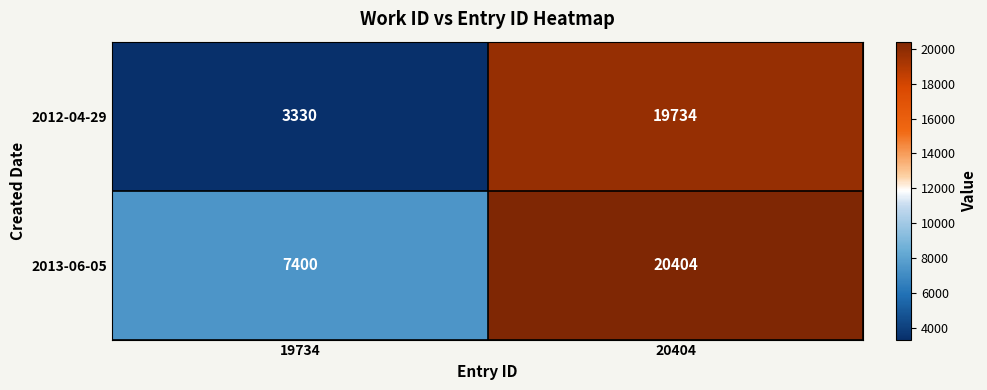

Rank the series at 20404 from highest to lowest value.

2013-06-05, 2012-04-29